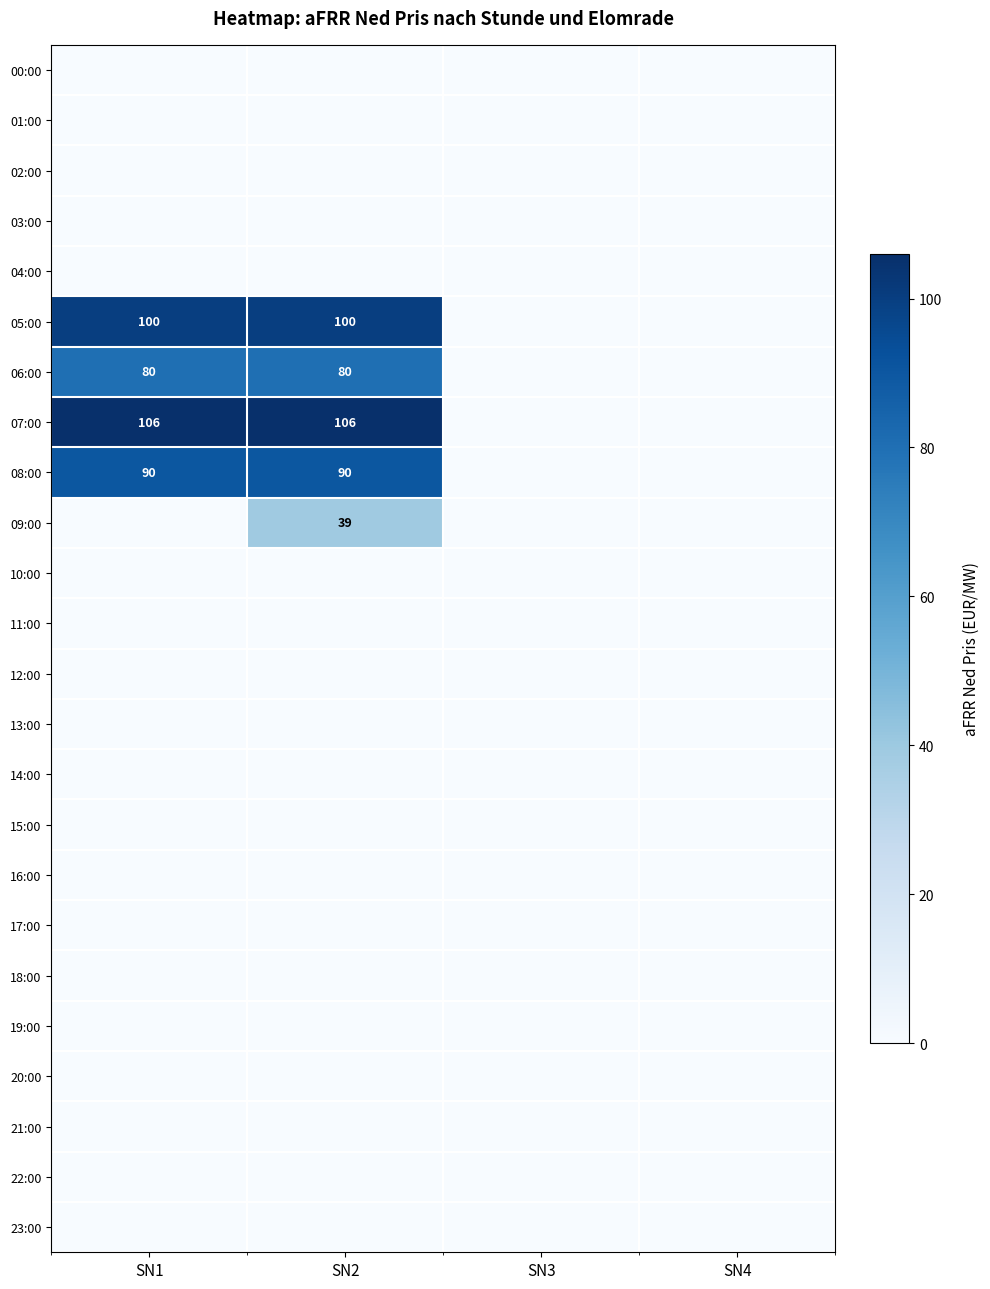

At which category is the sum across all series the highest?

SN2